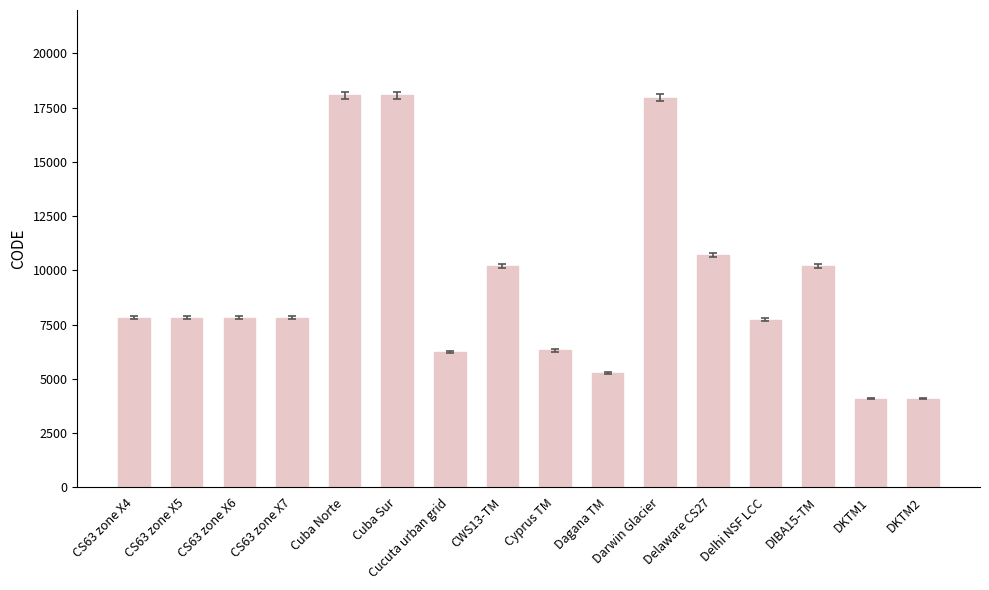

How many bars are there in total?

16